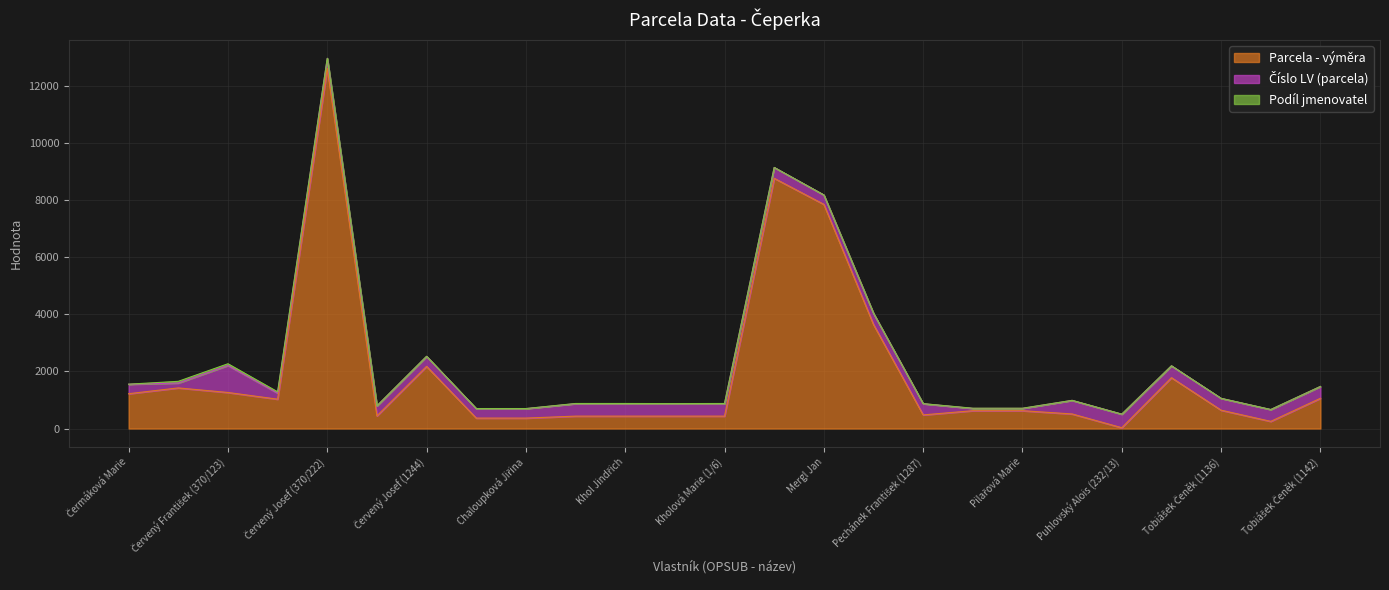

What is the sum of all Podíl jmenovatel values?

216